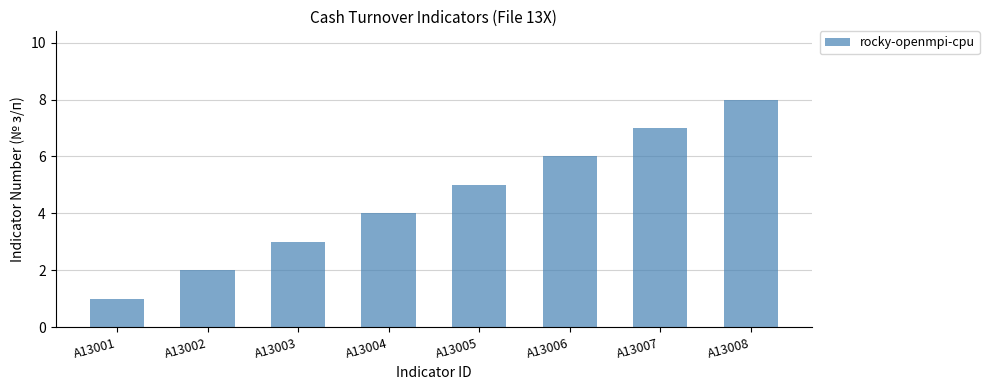

Read the value at A13004.

4